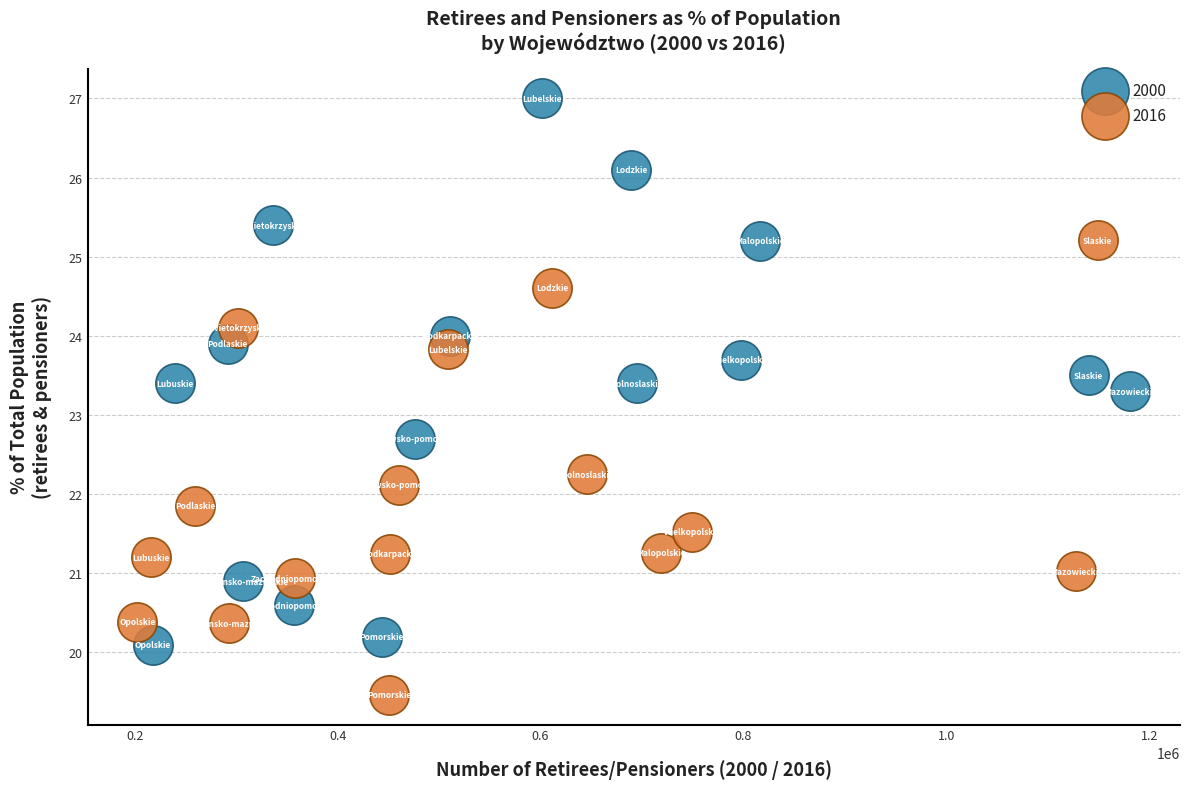

What are all the series names shown in the legend?

2000, 2016